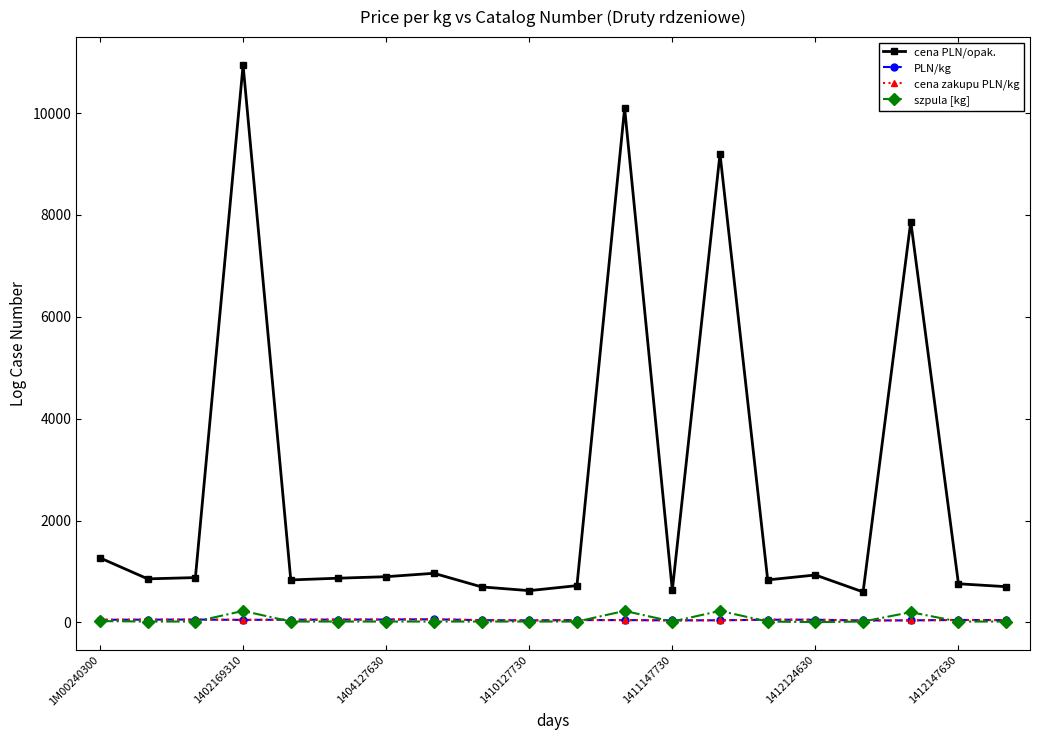

Does the chart have visible grid lines?

No